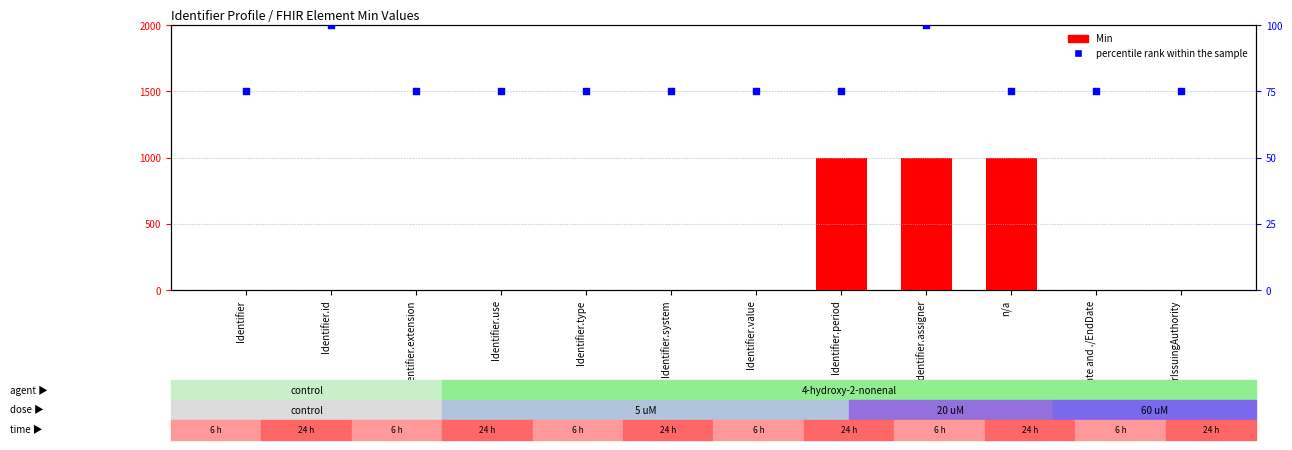

Which series reaches the maximum Y coordinate?

percentile rank within the sample